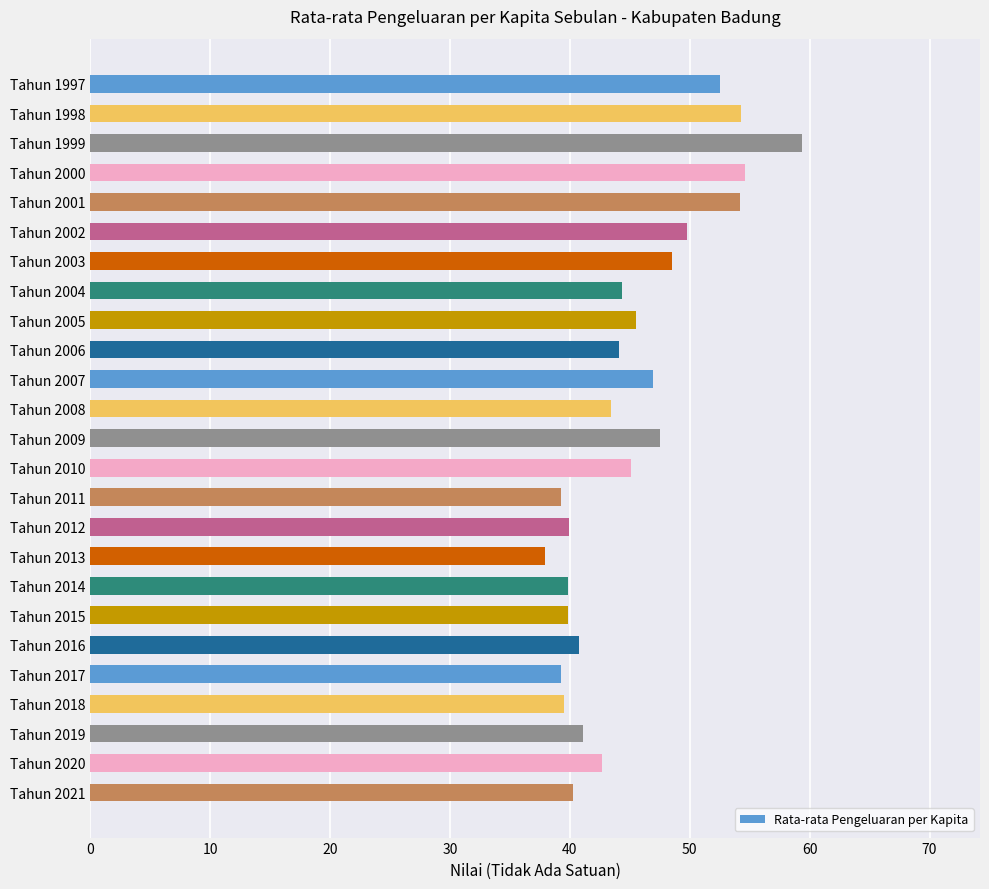

How many data points are less than 44?

12